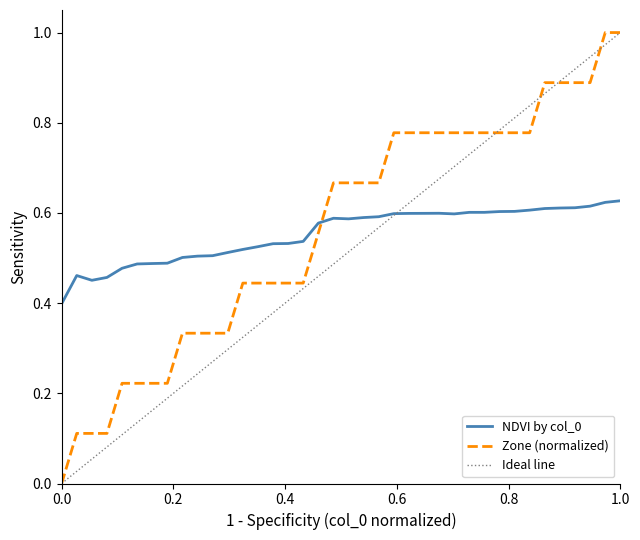

Is it true that Zone (normalized) equals -0.3 at 0.0?

False